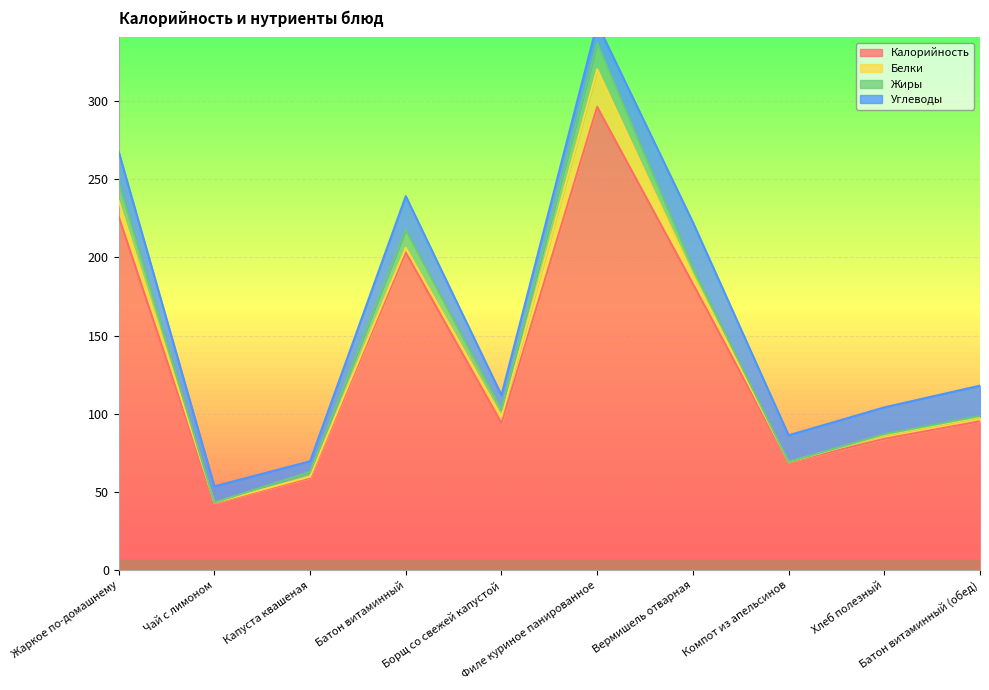

True or false: Жиры and Калорийность intersect in this chart.

False